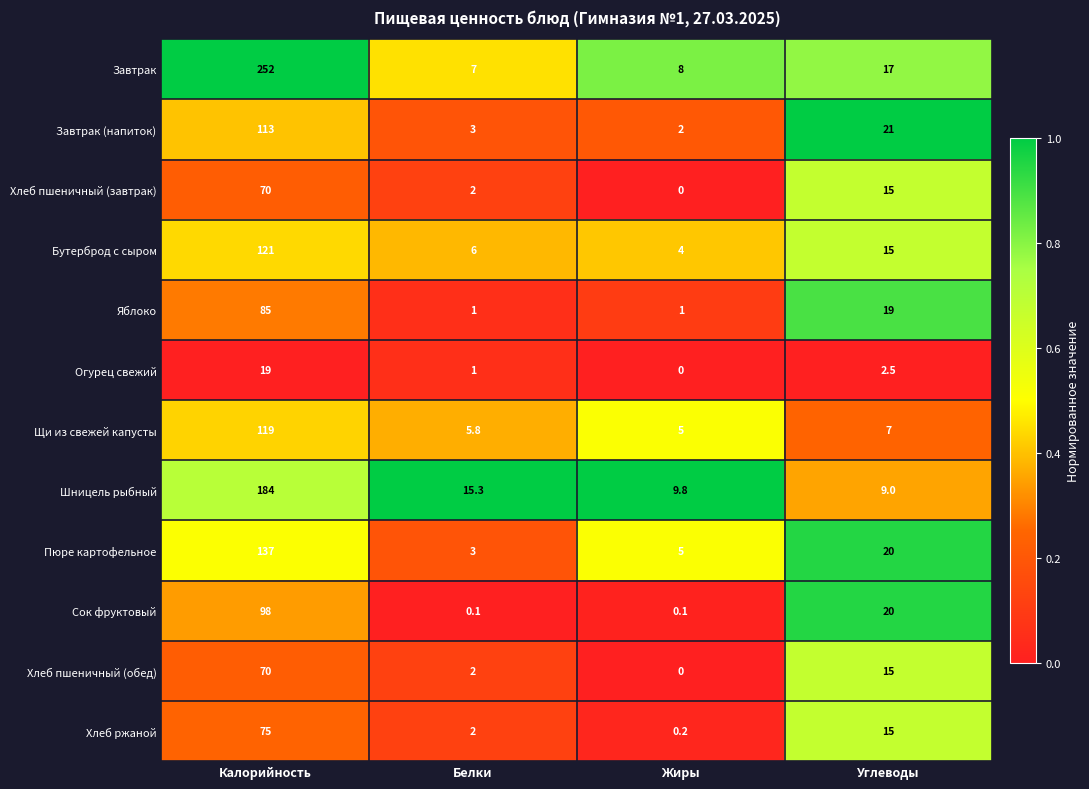

How many distinct data groups are displayed?

12